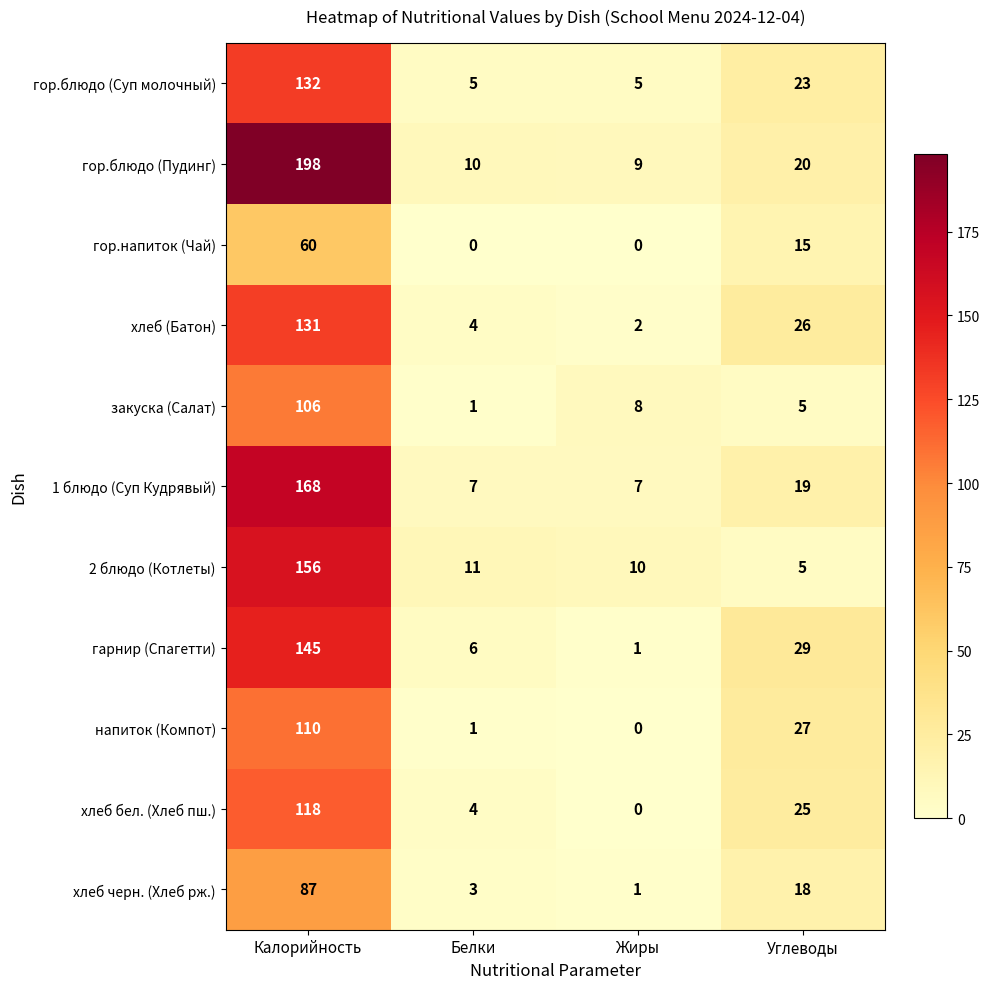

At how many categories does at least one series exceed 95?

1